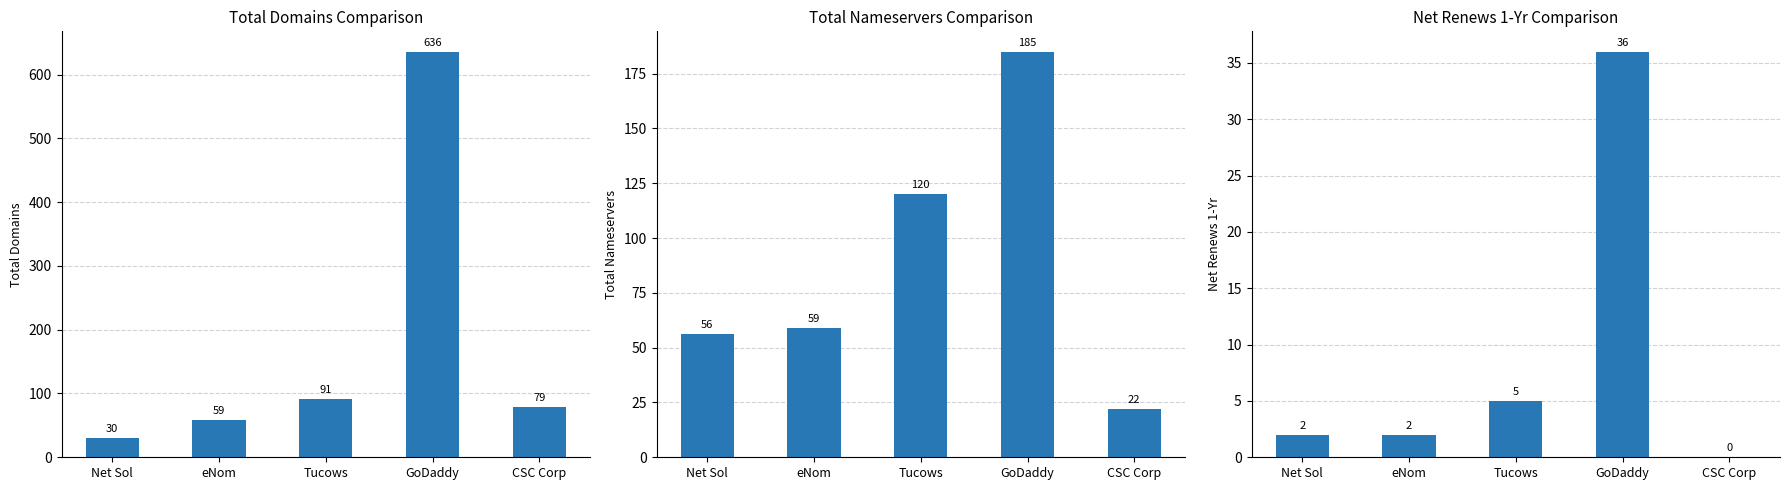

What position from the right is Tucows?

3